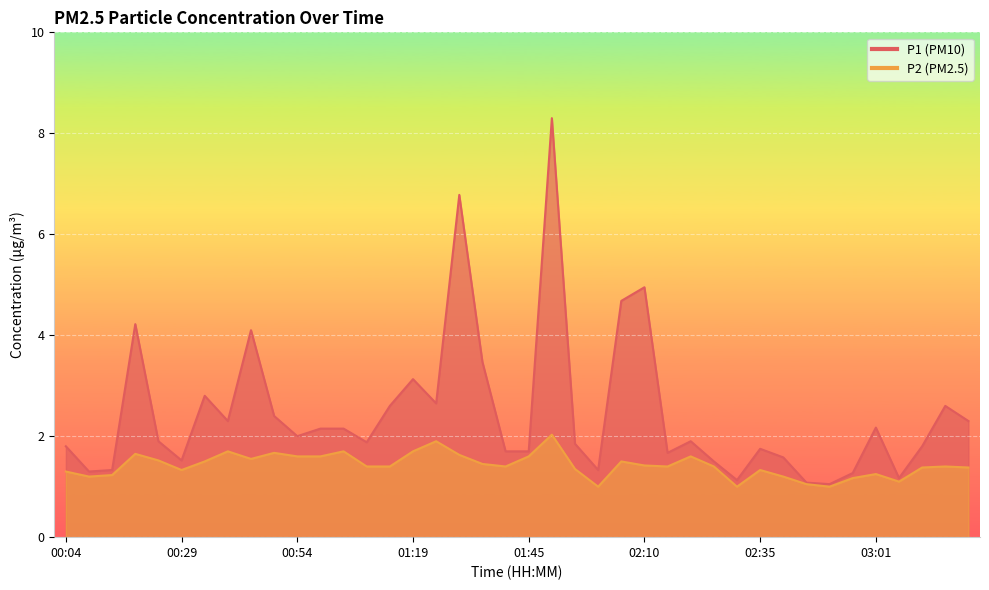

Which series has the widest spread of values?

P1